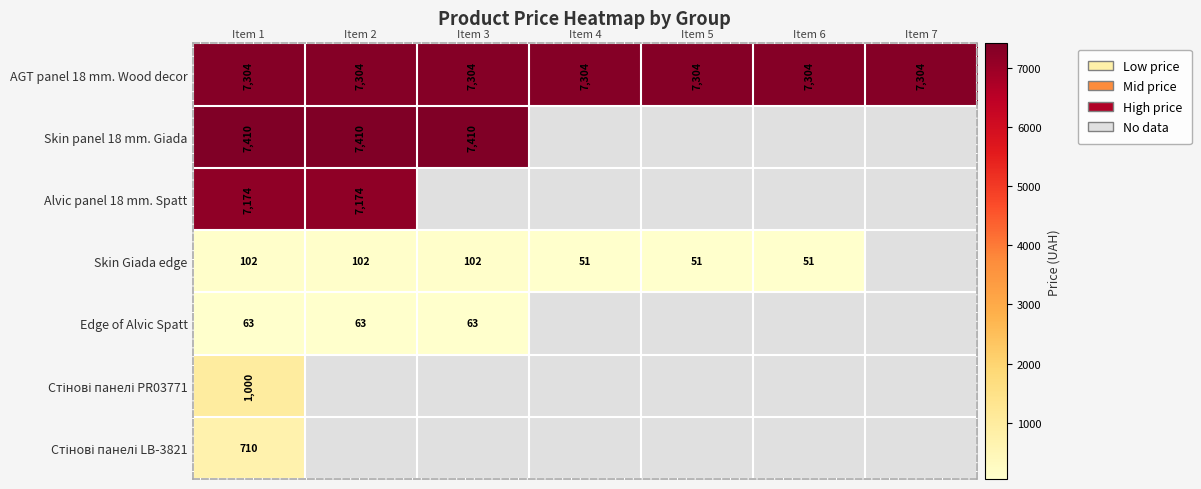

Which category has the highest value in the Alvic panel 18 mm. Spatt series?

Item 1